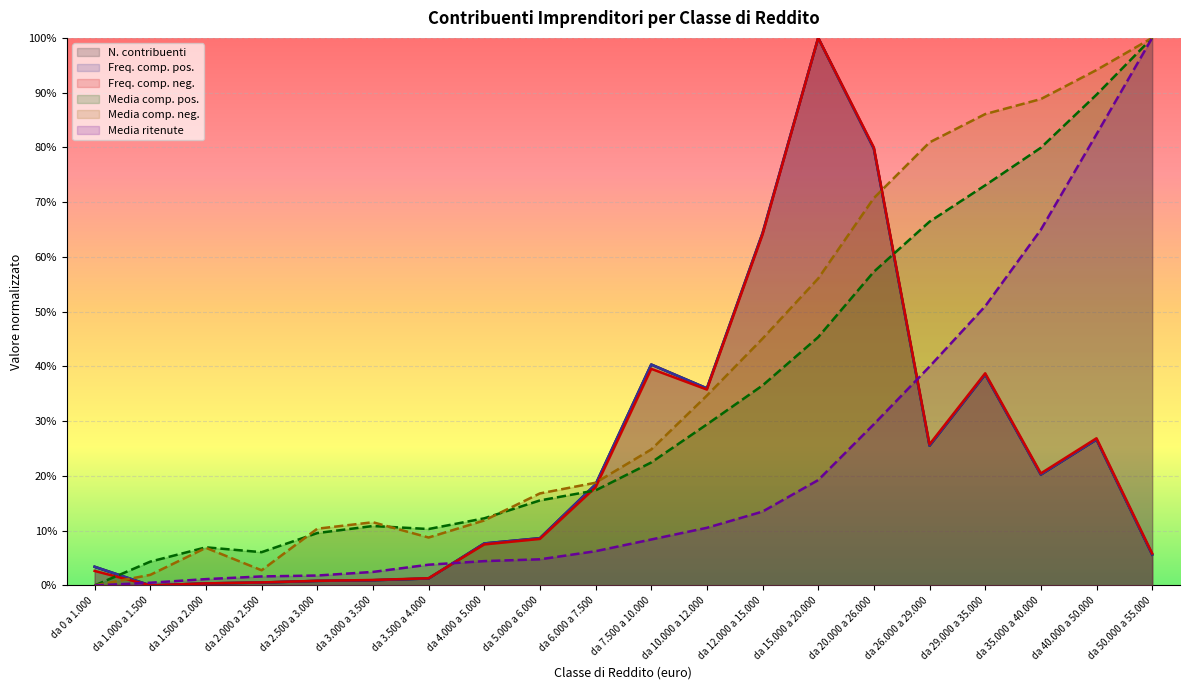

Reading left to right, extract all data points from this chart.

N. contribuenti: da 0 a 1.000=0.0	da 1.000 a 1.500=0.0	da 1.500 a 2.000=0.0	da 2.000 a 2.500=0.0	da 2.500 a 3.000=0.0	da 3.000 a 3.500=0.0	da 3.500 a 4.000=0.0	da 4.000 a 5.000=0.1	da 5.000 a 6.000=0.1	da 6.000 a 7.500=0.2	da 7.500 a 10.000=0.4	da 10.000 a 12.000=0.4	da 12.000 a 15.000=0.6	da 15.000 a 20.000=1.0	da 20.000 a 26.000=0.8	da 26.000 a 29.000=0.3	da 29.000 a 35.000=0.4	da 35.000 a 40.000=0.2	da 40.000 a 50.000=0.3	da 50.000 a 55.000=0.1
Freq. comp. pos.: da 0 a 1.000=0.0	da 1.000 a 1.500=0.0	da 1.500 a 2.000=0.0	da 2.000 a 2.500=0.0	da 2.500 a 3.000=0.0	da 3.000 a 3.500=0.0	da 3.500 a 4.000=0.0	da 4.000 a 5.000=0.1	da 5.000 a 6.000=0.1	da 6.000 a 7.500=0.2	da 7.500 a 10.000=0.4	da 10.000 a 12.000=0.4	da 12.000 a 15.000=0.6	da 15.000 a 20.000=1.0	da 20.000 a 26.000=0.8	da 26.000 a 29.000=0.3	da 29.000 a 35.000=0.4	da 35.000 a 40.000=0.2	da 40.000 a 50.000=0.3	da 50.000 a 55.000=0.1
Freq. comp. neg.: da 0 a 1.000=0.0	da 1.000 a 1.500=0.0	da 1.500 a 2.000=0.0	da 2.000 a 2.500=0.0	da 2.500 a 3.000=0.0	da 3.000 a 3.500=0.0	da 3.500 a 4.000=0.0	da 4.000 a 5.000=0.1	da 5.000 a 6.000=0.1	da 6.000 a 7.500=0.2	da 7.500 a 10.000=0.4	da 10.000 a 12.000=0.4	da 12.000 a 15.000=0.6	da 15.000 a 20.000=1.0	da 20.000 a 26.000=0.8	da 26.000 a 29.000=0.3	da 29.000 a 35.000=0.4	da 35.000 a 40.000=0.2	da 40.000 a 50.000=0.3	da 50.000 a 55.000=0.1
Media comp. pos.: da 0 a 1.000=0.0	da 1.000 a 1.500=0.0	da 1.500 a 2.000=0.1	da 2.000 a 2.500=0.1	da 2.500 a 3.000=0.1	da 3.000 a 3.500=0.1	da 3.500 a 4.000=0.1	da 4.000 a 5.000=0.1	da 5.000 a 6.000=0.2	da 6.000 a 7.500=0.2	da 7.500 a 10.000=0.2	da 10.000 a 12.000=0.3	da 12.000 a 15.000=0.4	da 15.000 a 20.000=0.5	da 20.000 a 26.000=0.6	da 26.000 a 29.000=0.7	da 29.000 a 35.000=0.7	da 35.000 a 40.000=0.8	da 40.000 a 50.000=0.9	da 50.000 a 55.000=1.0
Media comp. neg.: da 0 a 1.000=0.0	da 1.000 a 1.500=0.0	da 1.500 a 2.000=0.1	da 2.000 a 2.500=0.0	da 2.500 a 3.000=0.1	da 3.000 a 3.500=0.1	da 3.500 a 4.000=0.1	da 4.000 a 5.000=0.1	da 5.000 a 6.000=0.2	da 6.000 a 7.500=0.2	da 7.500 a 10.000=0.2	da 10.000 a 12.000=0.3	da 12.000 a 15.000=0.5	da 15.000 a 20.000=0.6	da 20.000 a 26.000=0.7	da 26.000 a 29.000=0.8	da 29.000 a 35.000=0.9	da 35.000 a 40.000=0.9	da 40.000 a 50.000=0.9	da 50.000 a 55.000=1.0
Media ritenute: da 0 a 1.000=0.0	da 1.000 a 1.500=0.0	da 1.500 a 2.000=0.0	da 2.000 a 2.500=0.0	da 2.500 a 3.000=0.0	da 3.000 a 3.500=0.0	da 3.500 a 4.000=0.0	da 4.000 a 5.000=0.0	da 5.000 a 6.000=0.0	da 6.000 a 7.500=0.1	da 7.500 a 10.000=0.1	da 10.000 a 12.000=0.1	da 12.000 a 15.000=0.1	da 15.000 a 20.000=0.2	da 20.000 a 26.000=0.3	da 26.000 a 29.000=0.4	da 29.000 a 35.000=0.5	da 35.000 a 40.000=0.6	da 40.000 a 50.000=0.8	da 50.000 a 55.000=1.0